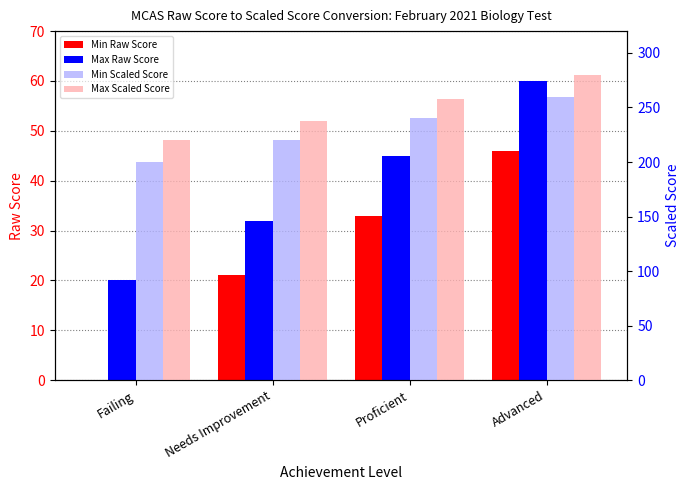

List the labels in order of Max Raw Score value, largest first.

Advanced, Proficient, Needs Improvement, Failing